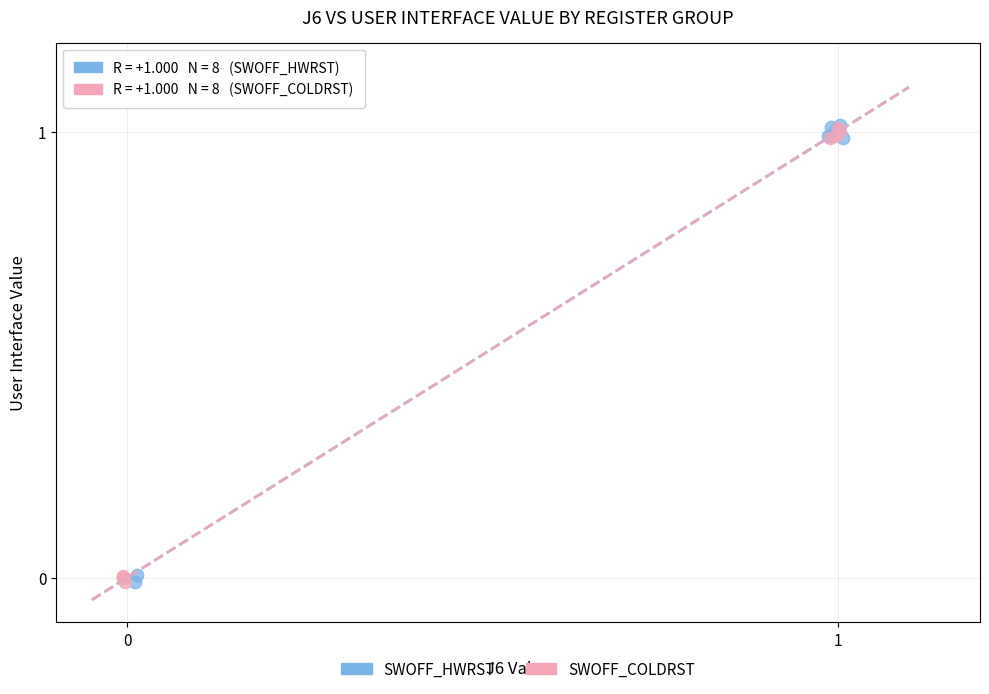

What are all the series names shown in the legend?

SWOFF_HWRST, SWOFF_COLDRST